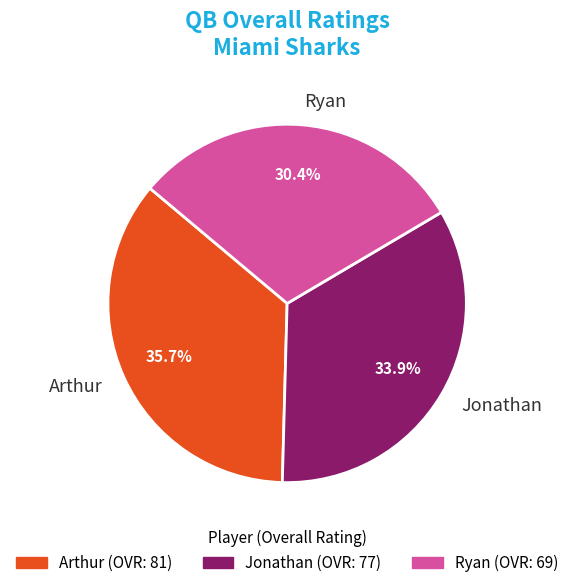

Which category has the smallest portion of the pie?

Ryan